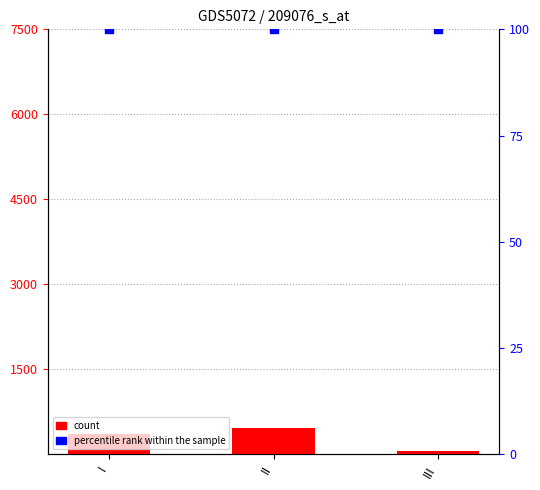

What are all the series names shown in the legend?

count, percentile rank within the sample